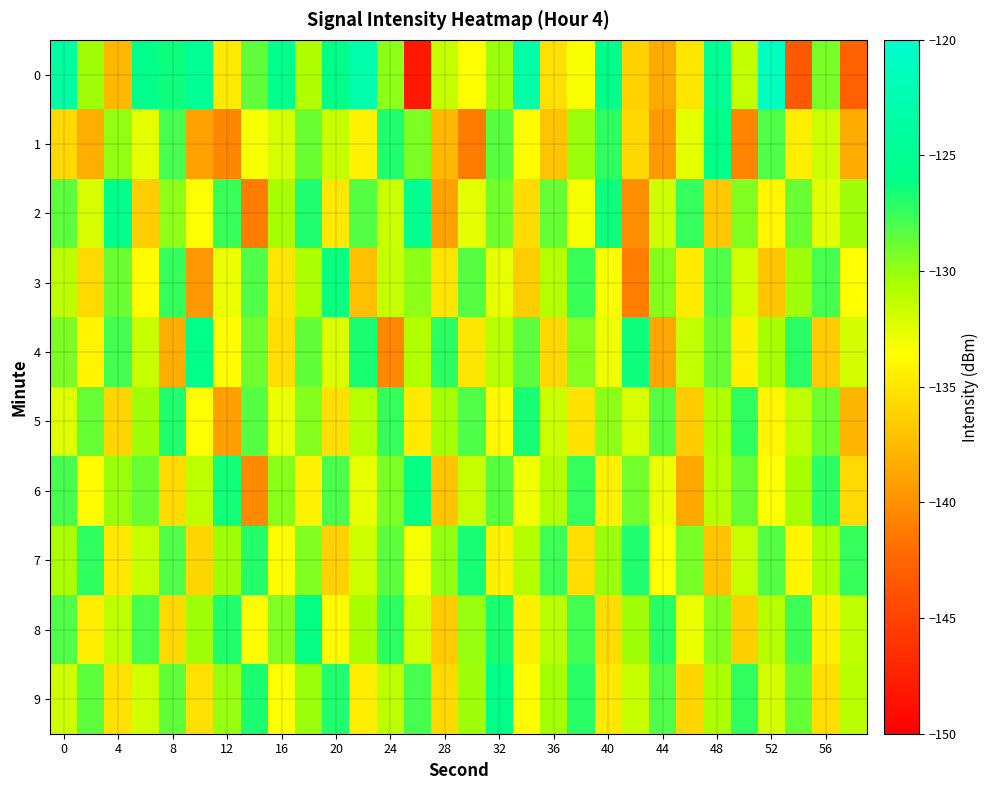

Reading left to right, what are all the values shown in this chart?

0: -123.7	-130.3	-137.6	-125.8	-126.4	-124.9	-134.7	-128.6	-125.5	-130.7	-126.1	-122.9	-129.8	-148.1	-131.4	-133.5	-130.1	-123.2	-135.3	-133.2	-125.8	-136.1	-138.5	-134.9	-124.8	-131.4	-121.1	-143.4	-129.2	-142.9
1: -135.7	-138.3	-129.9	-132.6	-127.9	-138.9	-140.6	-133.4	-132.1	-128.9	-131.5	-134.2	-126.8	-129.3	-137.6	-141.2	-128.4	-133.7	-136.9	-130.1	-127.3	-135.8	-139.4	-132.6	-125.9	-140.7	-128.1	-134.5	-131.8	-138.3
2: -128.5	-132.1	-125.7	-136.3	-129.8	-133.4	-127.6	-141.2	-130.5	-126.9	-134.8	-128.3	-131.7	-125.4	-138.9	-132.6	-129.1	-135.5	-128.7	-133.2	-126.4	-140.1	-131.8	-127.5	-136.7	-129.4	-134.0	-128.8	-132.5	-130.3
3: -131.2	-135.6	-128.9	-133.7	-127.4	-139.5	-132.8	-128.1	-134.9	-130.6	-126.3	-137.2	-131.5	-129.8	-135.1	-128.4	-132.7	-136.4	-130.9	-127.6	-133.3	-141.0	-129.5	-134.6	-128.2	-131.9	-136.8	-130.2	-127.9	-133.5
4: -129.3	-134.1	-127.8	-131.6	-138.2	-125.9	-133.7	-129.0	-135.4	-128.6	-132.3	-126.7	-140.5	-130.8	-127.2	-134.9	-131.1	-128.5	-135.8	-129.6	-133.0	-126.4	-138.7	-131.4	-128.9	-134.3	-130.5	-127.1	-136.6	-132.0
5: -132.4	-128.7	-135.9	-130.2	-126.8	-133.5	-139.1	-128.3	-132.8	-129.6	-135.3	-131.0	-127.5	-134.7	-130.4	-128.1	-133.9	-126.6	-131.7	-135.2	-129.8	-132.1	-128.4	-136.5	-130.7	-127.3	-134.0	-131.3	-129.0	-137.8
6: -127.9	-133.6	-130.1	-128.8	-135.5	-131.2	-126.5	-140.3	-129.7	-134.2	-128.0	-132.7	-129.3	-126.1	-136.9	-131.6	-128.4	-133.1	-130.8	-127.5	-134.4	-129.1	-132.8	-138.6	-131.0	-128.7	-133.4	-130.5	-127.2	-135.7
7: -130.6	-127.3	-134.8	-131.5	-128.2	-135.9	-130.3	-127.0	-133.7	-129.4	-136.1	-131.8	-128.5	-133.2	-129.9	-126.6	-134.3	-131.0	-127.7	-135.4	-130.1	-126.8	-133.5	-129.2	-136.9	-131.6	-128.3	-134.0	-130.7	-127.4
8: -128.1	-134.5	-131.2	-127.9	-135.6	-130.3	-127.0	-133.7	-129.4	-126.1	-133.8	-130.5	-127.2	-131.9	-136.6	-130.0	-126.7	-134.4	-131.1	-127.8	-135.5	-130.2	-127.1	-132.8	-129.5	-136.2	-131.0	-127.7	-134.4	-131.2
9: -131.8	-128.5	-135.2	-131.9	-128.6	-135.3	-130.0	-126.7	-133.4	-130.1	-126.8	-134.5	-131.2	-127.9	-135.6	-130.3	-126.0	-133.7	-130.4	-127.1	-134.8	-131.5	-128.2	-135.9	-130.6	-127.3	-132.0	-128.7	-135.4	-131.1